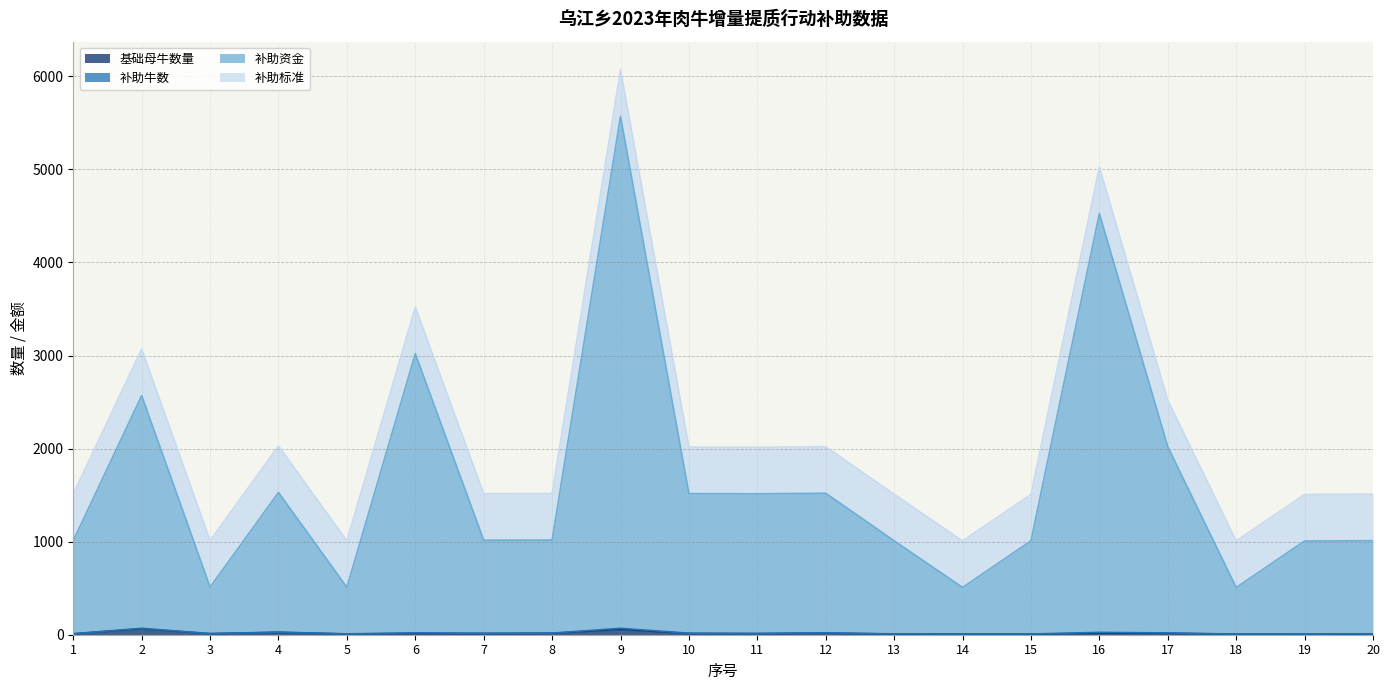

At how many categories does at least one series exceed 5653?

1